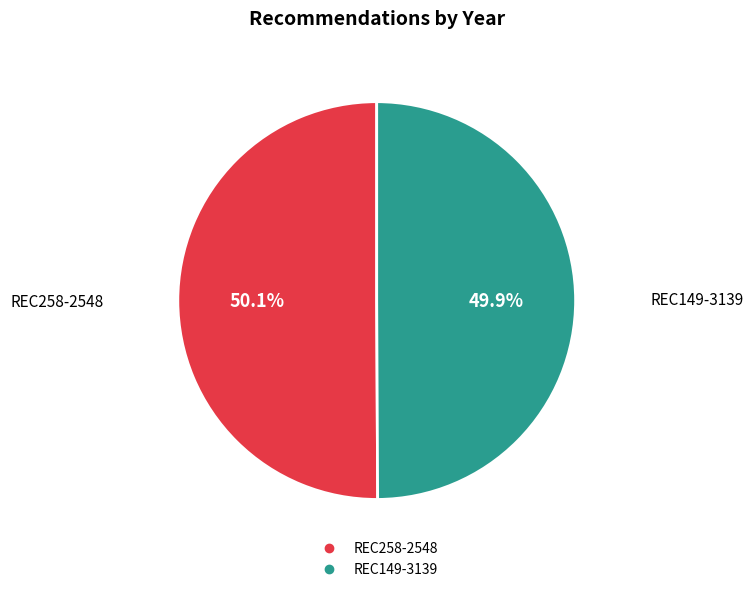

What percentage is NOT represented by REC149-3139?

50.1%